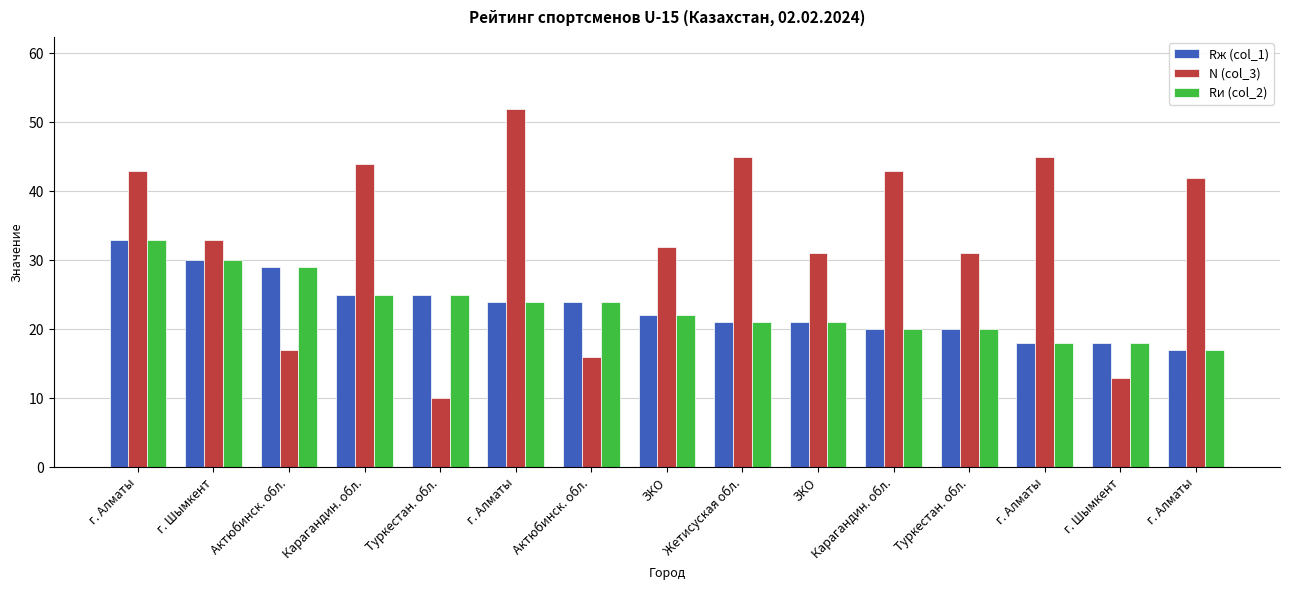

The Rж (col_1) series shows 13 at ЗКО. True or false?

False